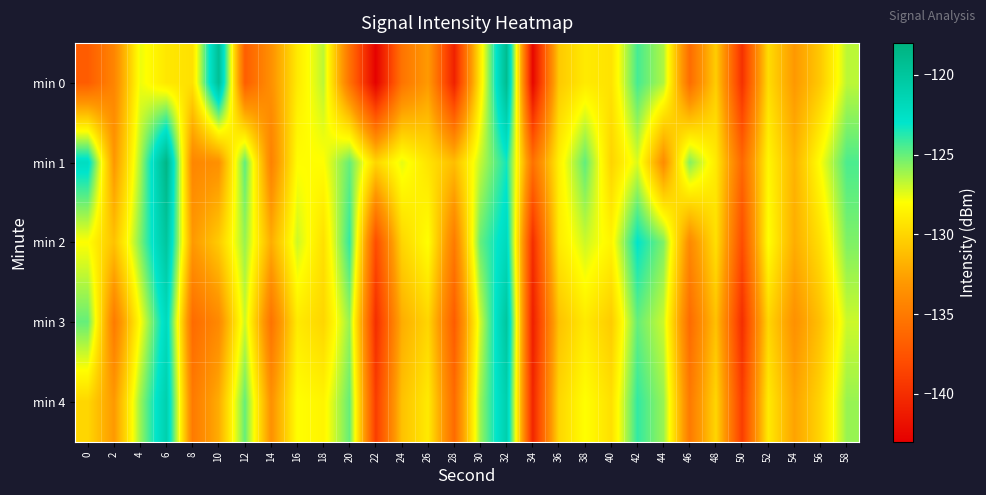

Which label corresponds to the largest value in the chart?

6